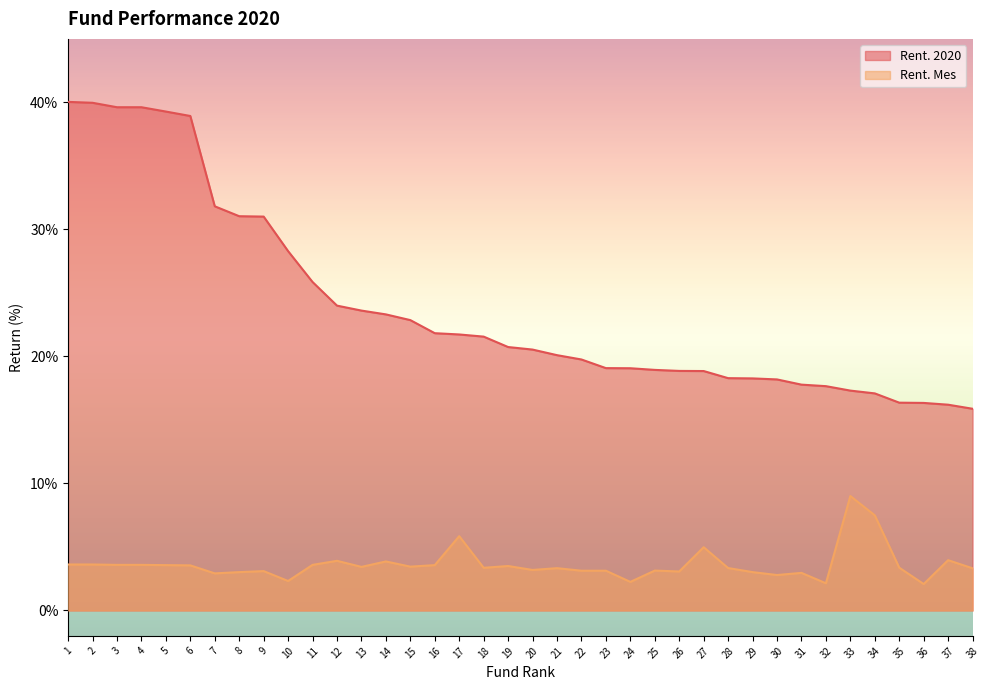

Count the number of data series in this chart.

2